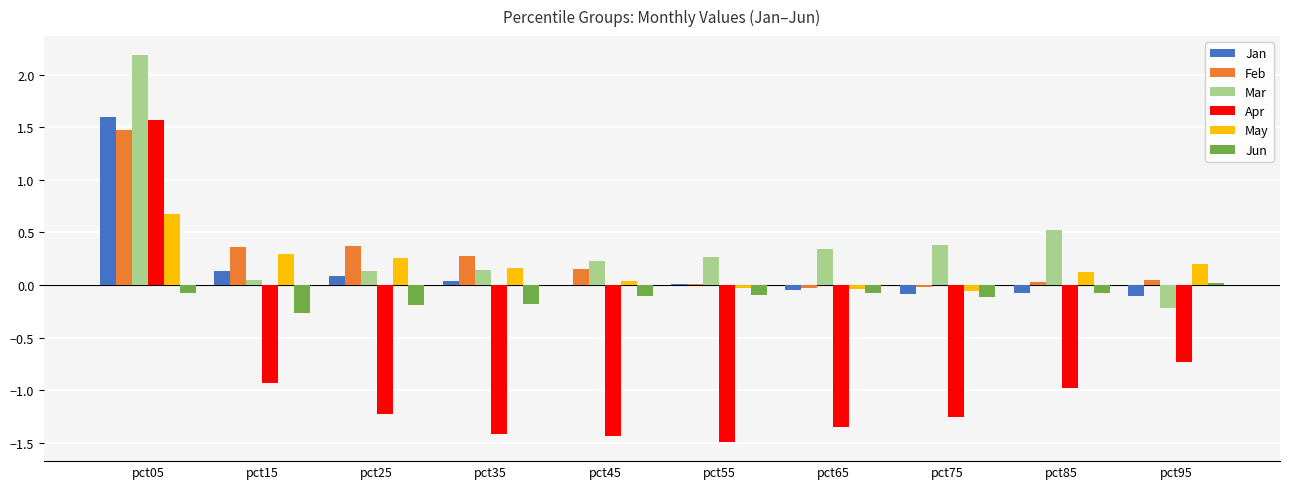

How many groups of bars are there?

10